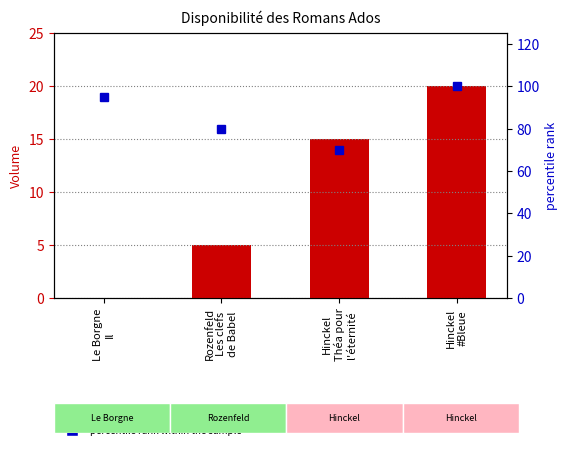

Between Hinckel
#Bleue and Rozenfeld
Les clefs
de Babel, which is larger?

Hinckel
#Bleue